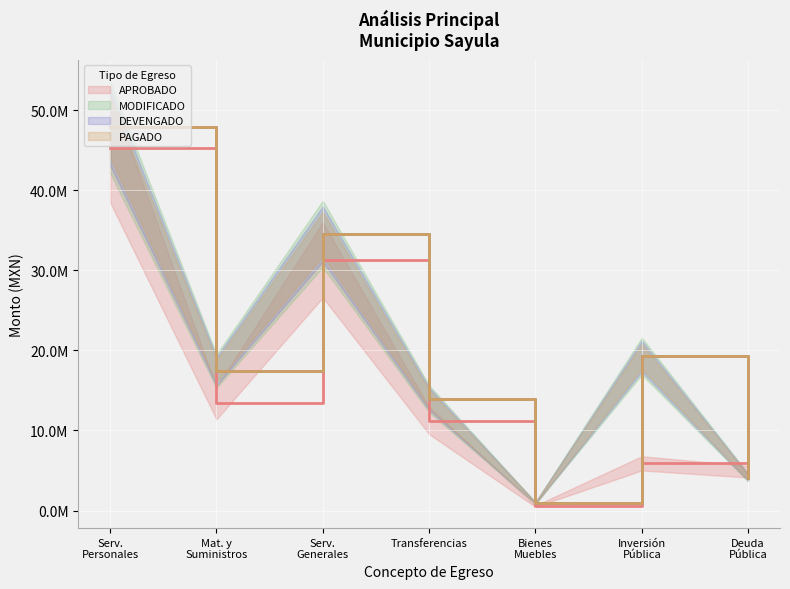

What is the average value of the PAGADO series?

19737942.6